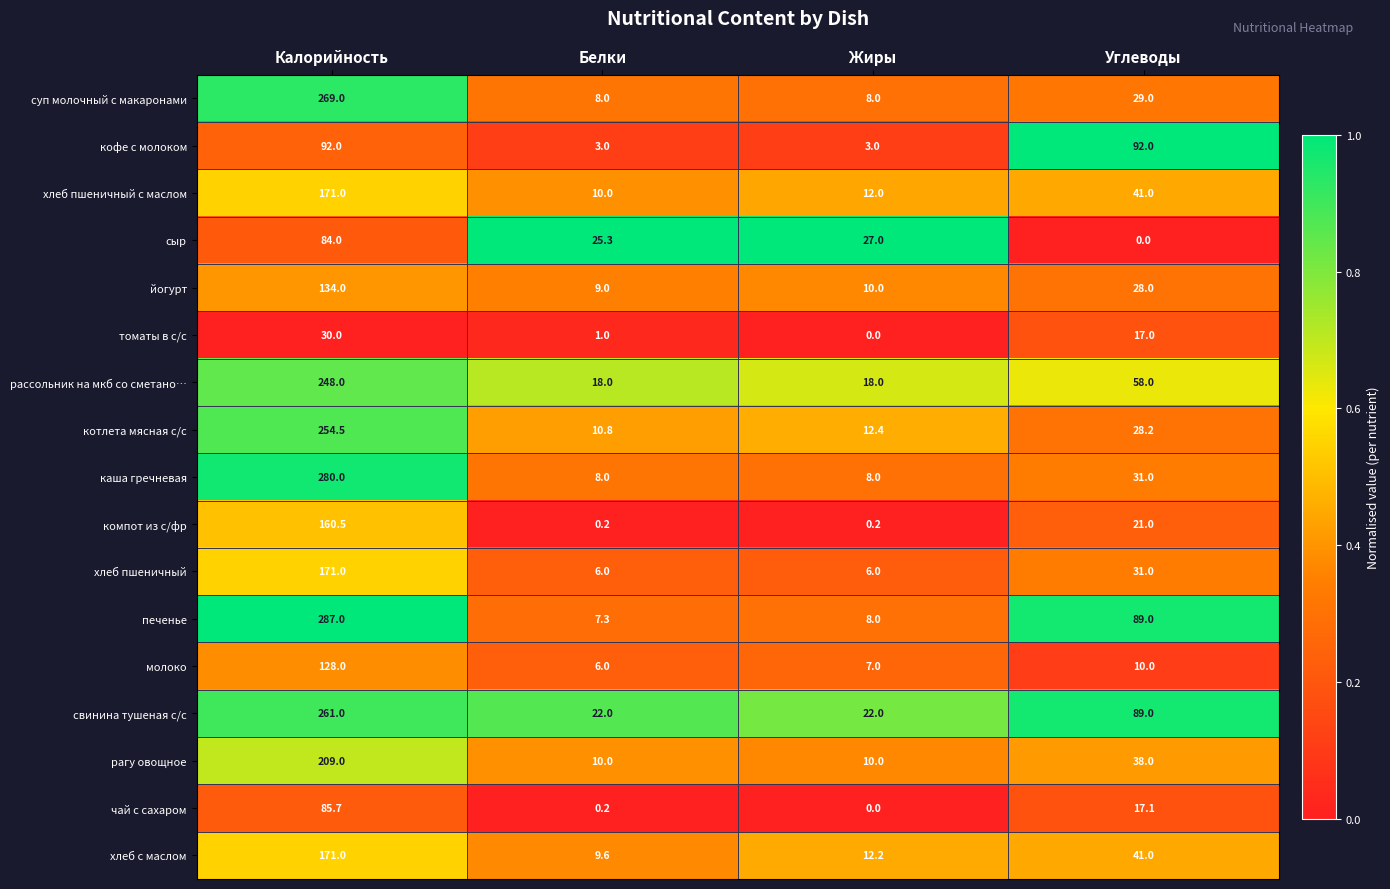

The value of йогурт at Жиры is 10.0. True or false?

True